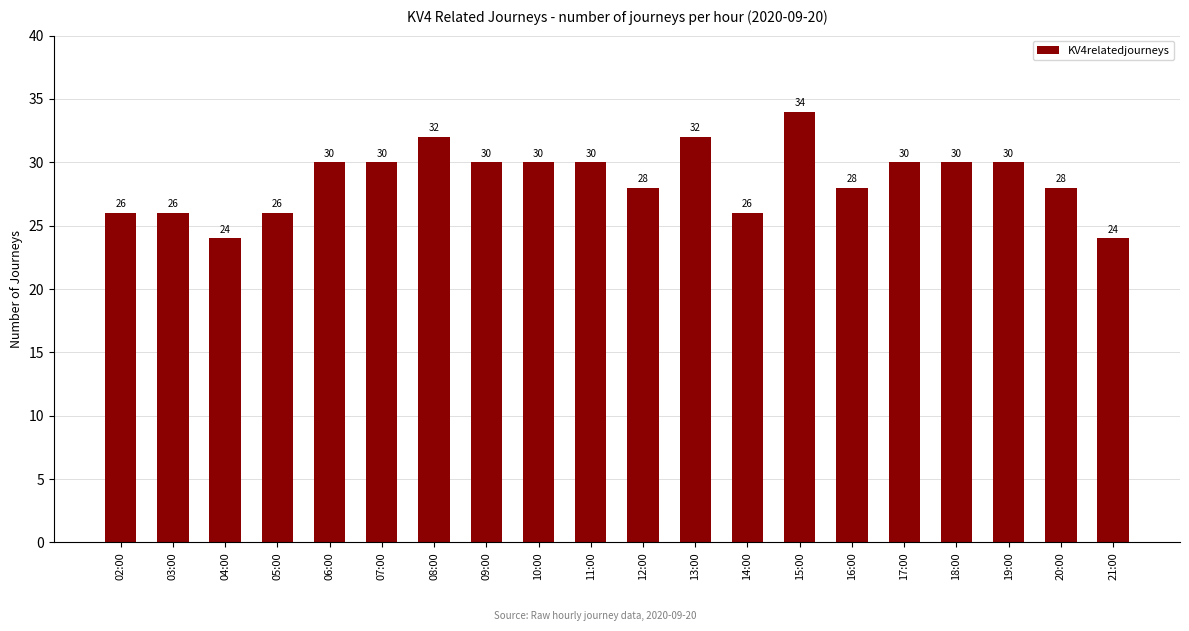

The value at 08:00 is 32. True or false?

True